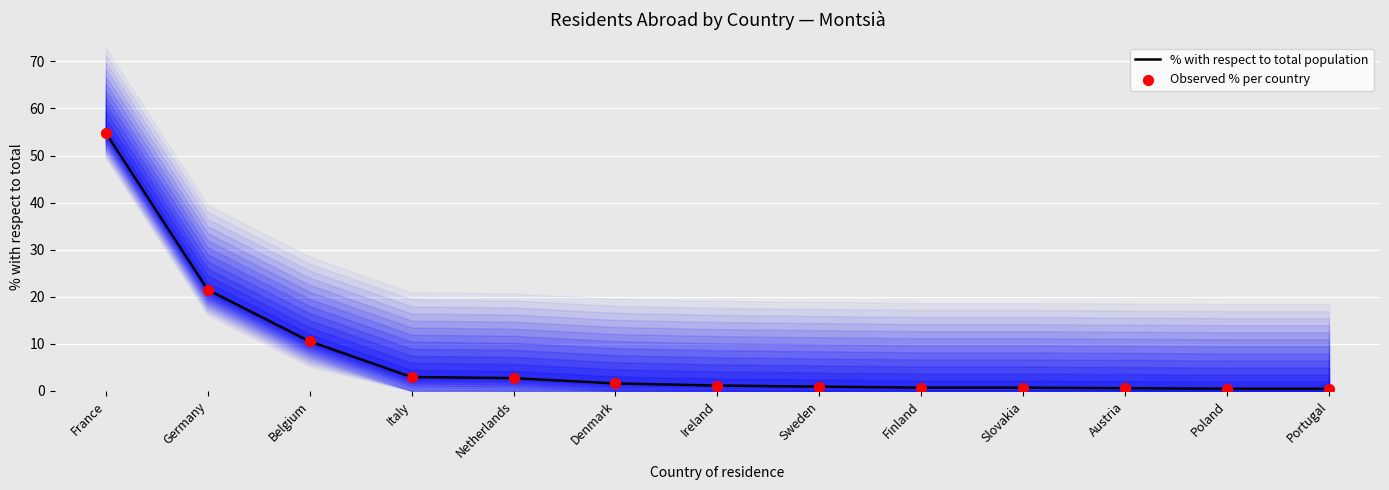

Which series has the largest Y range (max minus min)?

% with respect to total population